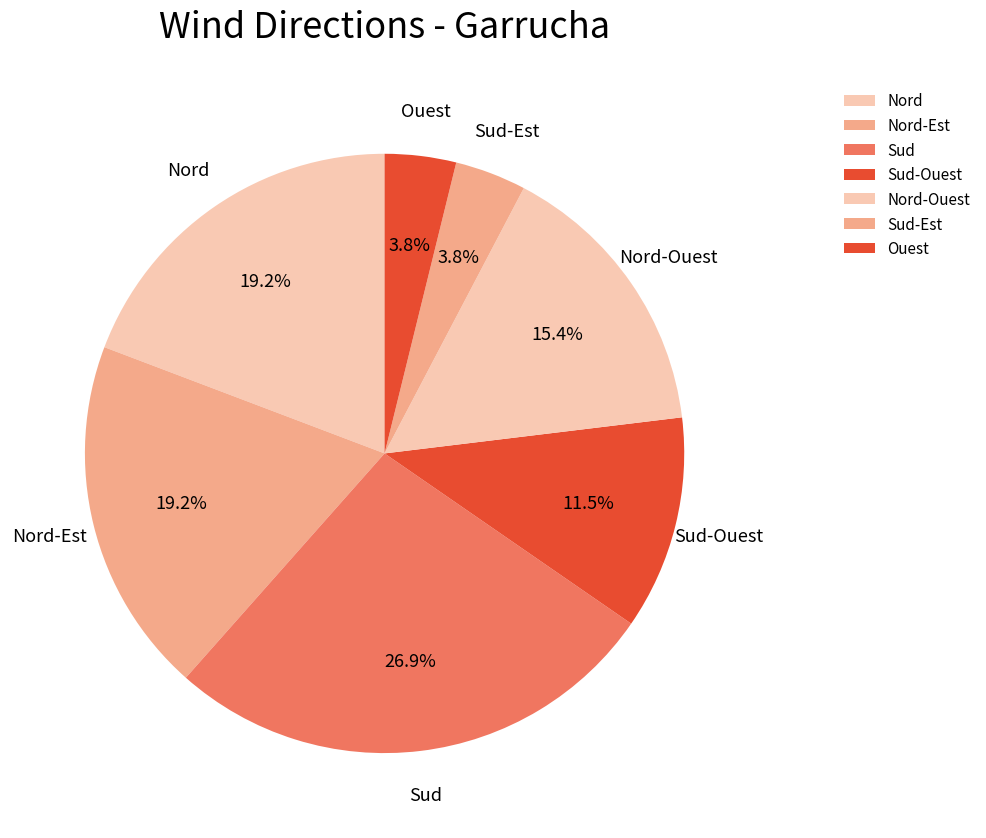

The Nord-Est slice represents 28% of the pie. True or false?

False